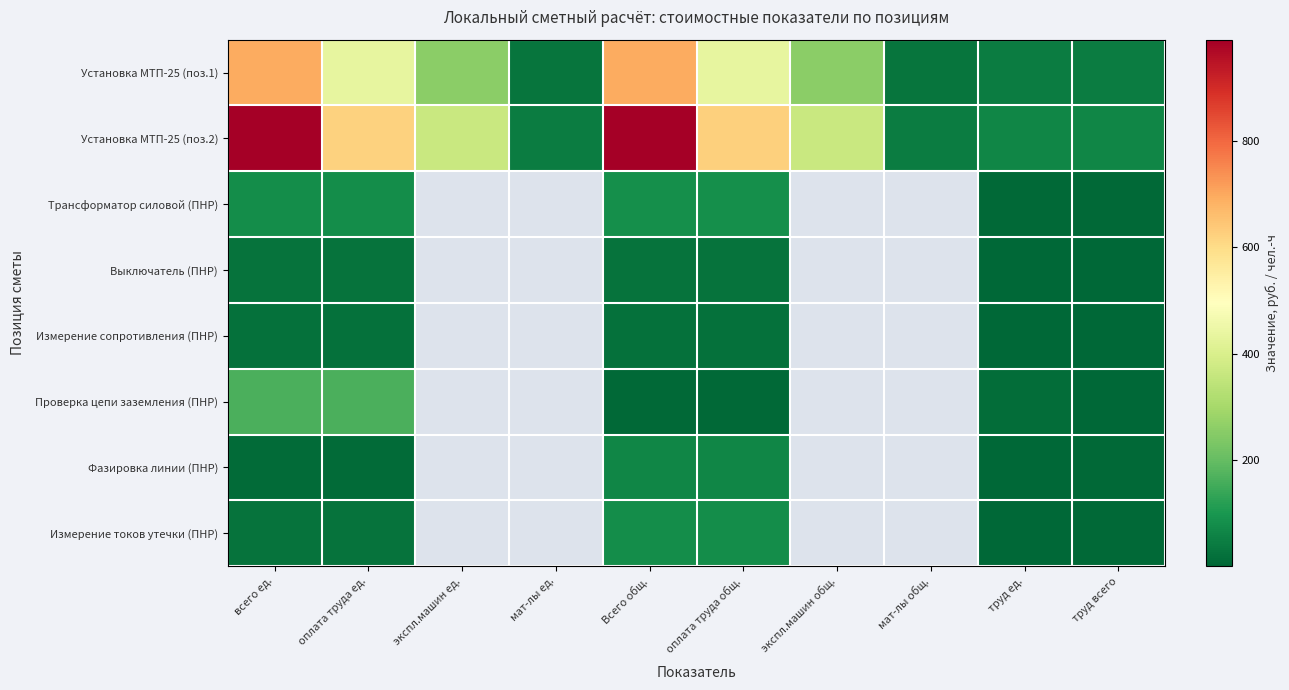

Reading right to left, list all the values displayed in this chart.

Установка МТП-25 (поз.1): труд всего=45.8	труд ед.=45.8	мат-лы общ.=31.0	экспл.машин общ.=257.0	оплата труда общ.=436.0	Всего общ.=693.0	мат-лы ед.=31.2	экспл.машин ед.=257.2	оплата труда ед.=435.6	всего ед.=692.9
Установка МТП-25 (поз.2): труд всего=65.4	труд ед.=65.4	мат-лы общ.=45.0	экспл.машин общ.=367.0	оплата труда общ.=623.0	Всего общ.=990.0	мат-лы ед.=44.6	экспл.машин ед.=367.4	оплата труда ед.=622.3	всего ед.=989.8
Трансформатор силовой (ПНР): труд всего=6.3	труд ед.=6.3	мат-лы общ.=0.0	экспл.машин общ.=0.0	оплата труда общ.=82.0	Всего общ.=82.0	мат-лы ед.=0.0	экспл.машин ед.=0.0	оплата труда ед.=81.7	всего ед.=81.7
Выключатель (ПНР): труд всего=2.7	труд ед.=2.7	мат-лы общ.=0.0	экспл.машин общ.=0.0	оплата труда общ.=25.0	Всего общ.=25.0	мат-лы ед.=0.0	экспл.машин ед.=0.0	оплата труда ед.=25.4	всего ед.=25.4
Измерение сопротивления (ПНР): труд всего=1.6	труд ед.=1.6	мат-лы общ.=0.0	экспл.машин общ.=0.0	оплата труда общ.=21.0	Всего общ.=21.0	мат-лы ед.=0.0	экспл.машин ед.=0.0	оплата труда ед.=20.8	всего ед.=20.8
Проверка цепи заземления (ПНР): труд всего=0.7	труд ед.=13.0	мат-лы общ.=0.0	экспл.машин общ.=0.0	оплата труда общ.=8.0	Всего общ.=8.0	мат-лы ед.=0.0	экспл.машин ед.=0.0	оплата труда ед.=165.9	всего ед.=165.9
Фазировка линии (ПНР): труд всего=4.9	труд ед.=0.8	мат-лы общ.=0.0	экспл.машин общ.=0.0	оплата труда общ.=63.0	Всего общ.=63.0	мат-лы ед.=0.0	экспл.машин ед.=0.0	оплата труда ед.=10.5	всего ед.=10.5
Измерение токов утечки (ПНР): труд всего=6.1	труд ед.=2.0	мат-лы общ.=0.0	экспл.машин общ.=0.0	оплата труда общ.=78.0	Всего общ.=78.0	мат-лы ед.=0.0	экспл.машин ед.=0.0	оплата труда ед.=25.9	всего ед.=25.9